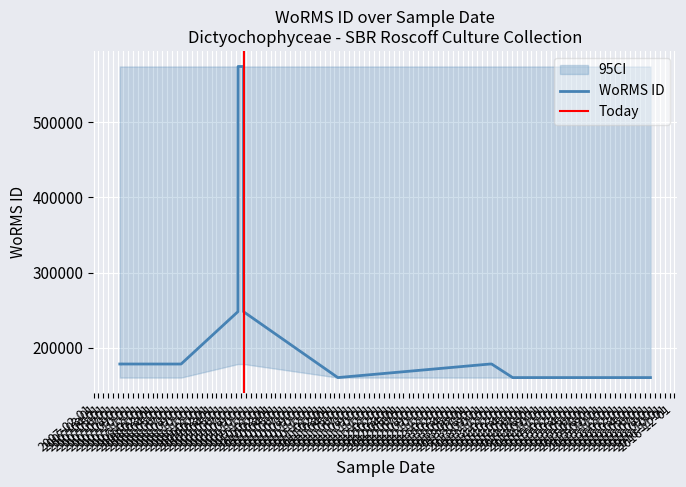

At which category does the data reach its first local peak?

2009-08-10